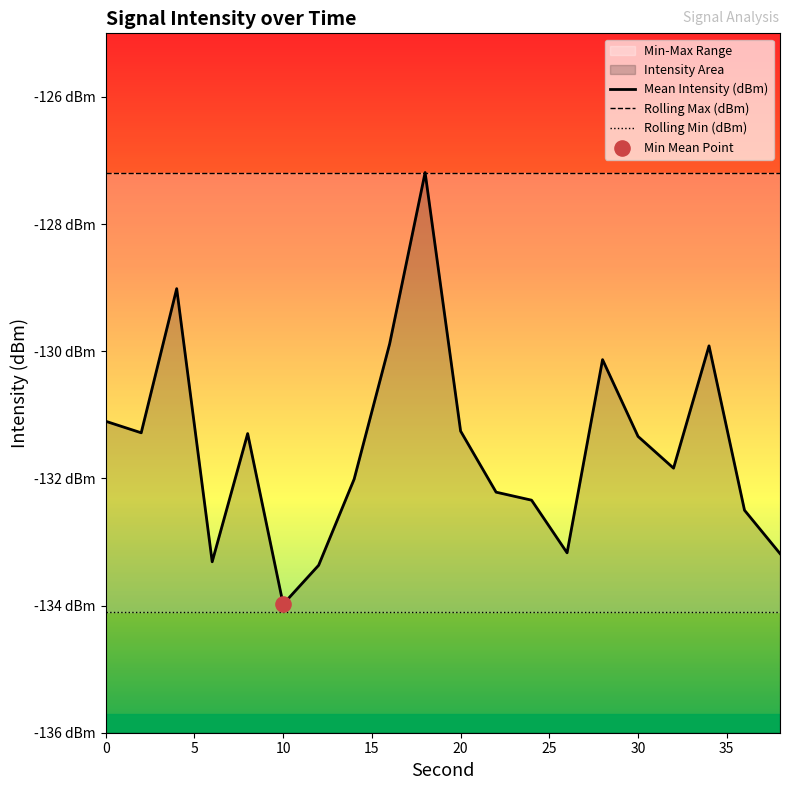

Which series reaches the maximum Y coordinate?

Mean Intensity (dBm)